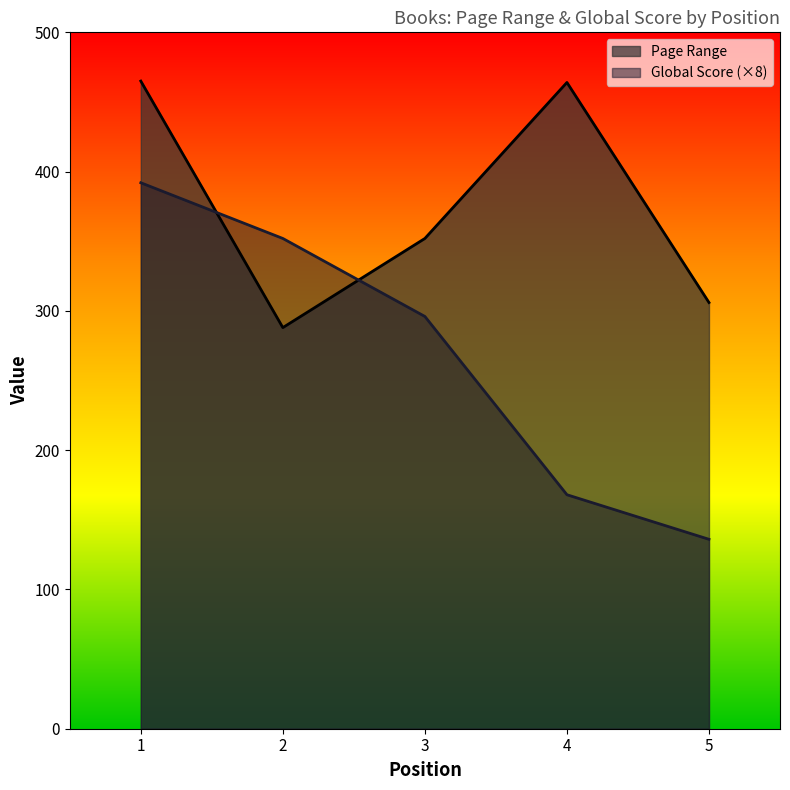

At which label does Page Range reach its minimum?

2